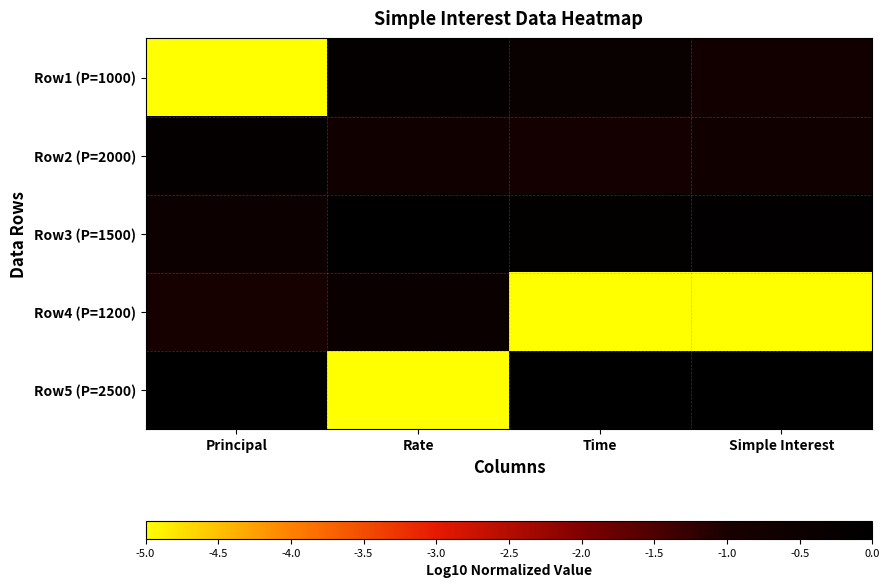

How many series are shown in this chart?

5